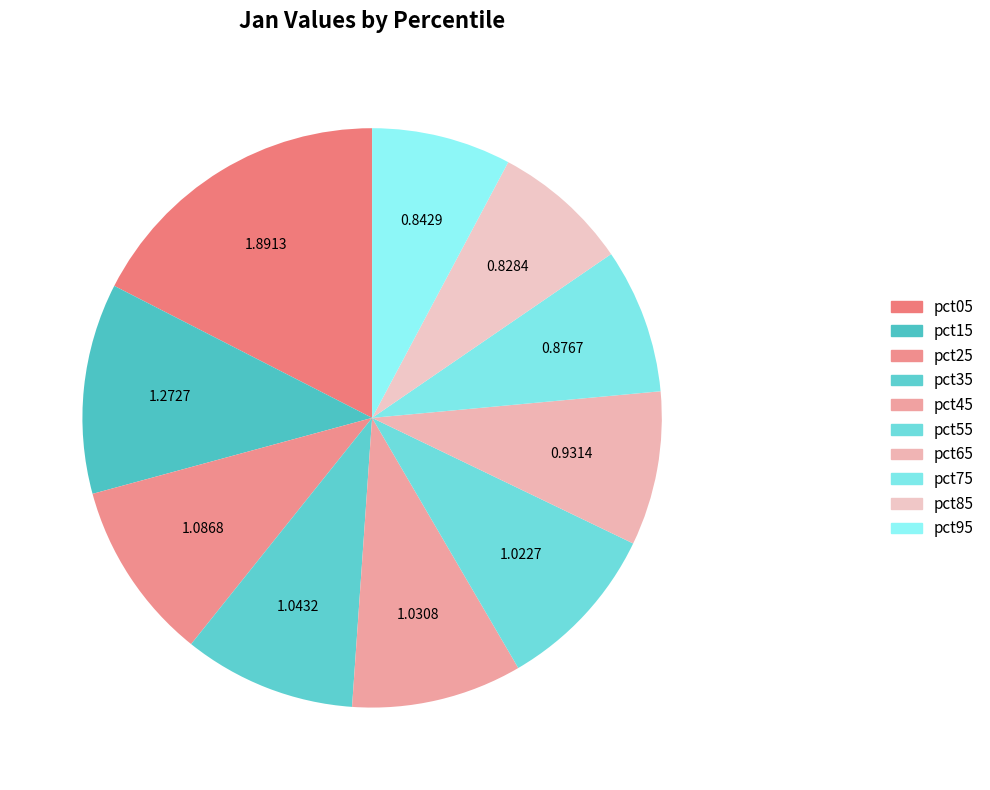

What is the smallest slice in the pie chart?

pct85